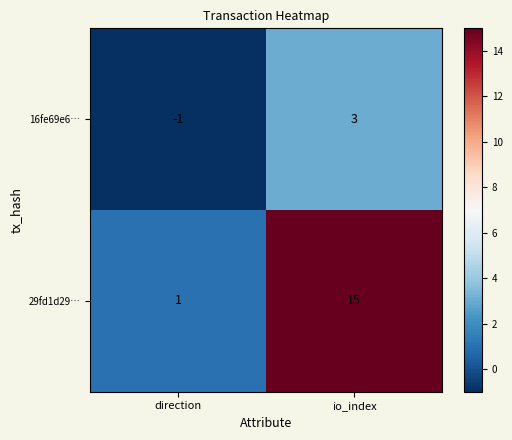

At which label is 16fe69e6… closest to 1?

direction